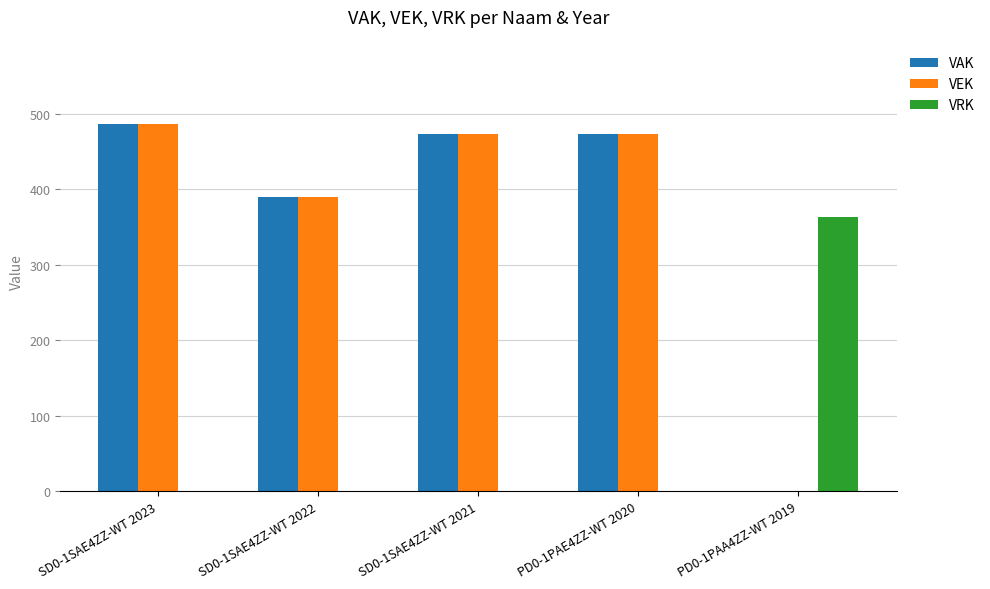

Reading right to left, extract all data points from this chart.

VAK: PD0-1PAA4ZZ-WT 2019=0	PD0-1PAE4ZZ-WT 2020=473	SD0-1SAE4ZZ-WT 2021=473	SD0-1SAE4ZZ-WT 2022=389	SD0-1SAE4ZZ-WT 2023=486
VEK: PD0-1PAA4ZZ-WT 2019=0	PD0-1PAE4ZZ-WT 2020=473	SD0-1SAE4ZZ-WT 2021=473	SD0-1SAE4ZZ-WT 2022=389	SD0-1SAE4ZZ-WT 2023=486
VRK: PD0-1PAA4ZZ-WT 2019=363	PD0-1PAE4ZZ-WT 2020=0	SD0-1SAE4ZZ-WT 2021=0	SD0-1SAE4ZZ-WT 2022=0	SD0-1SAE4ZZ-WT 2023=0